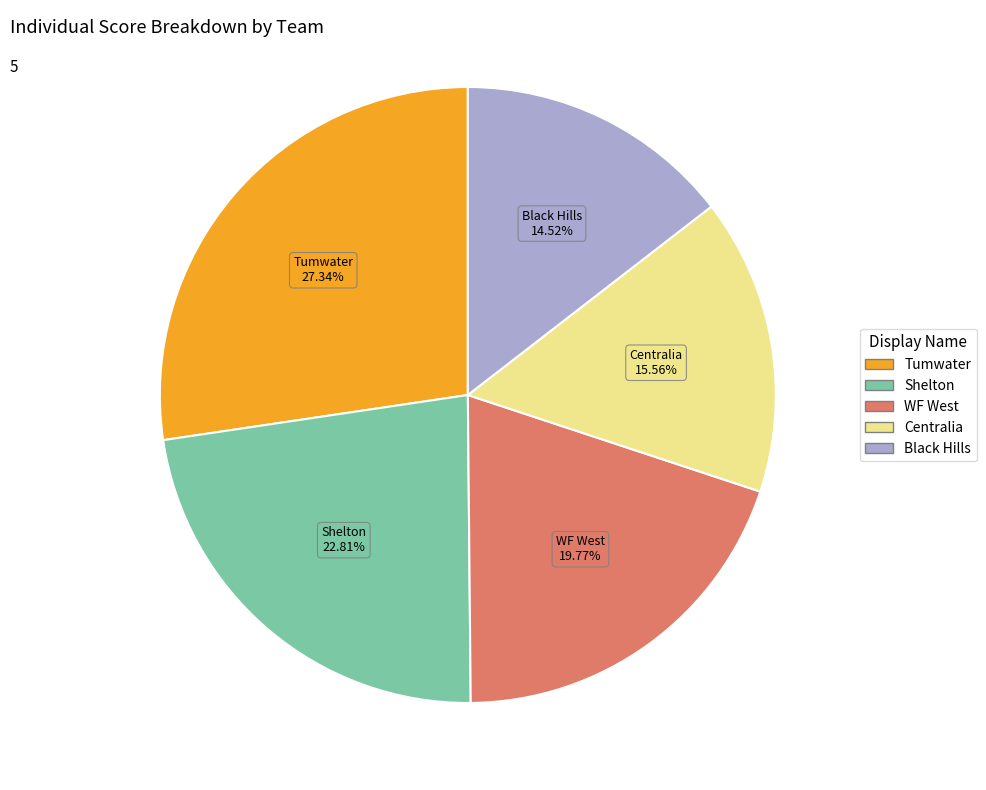

Which has a higher value, Tumwater or Black Hills?

Tumwater